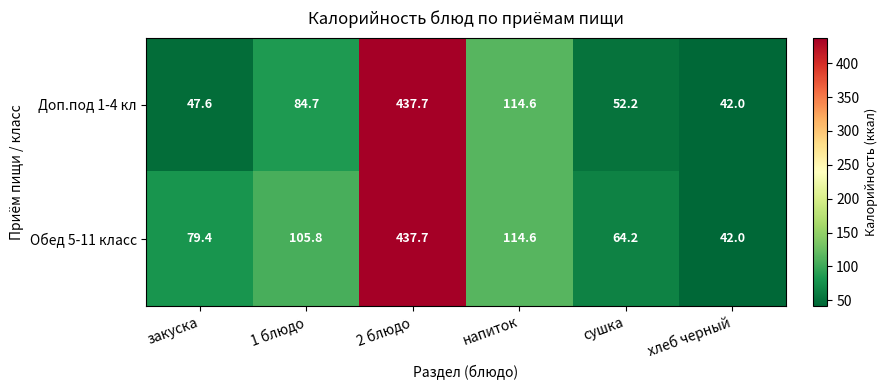

What is the difference between the highest and lowest values at закуска?

31.8